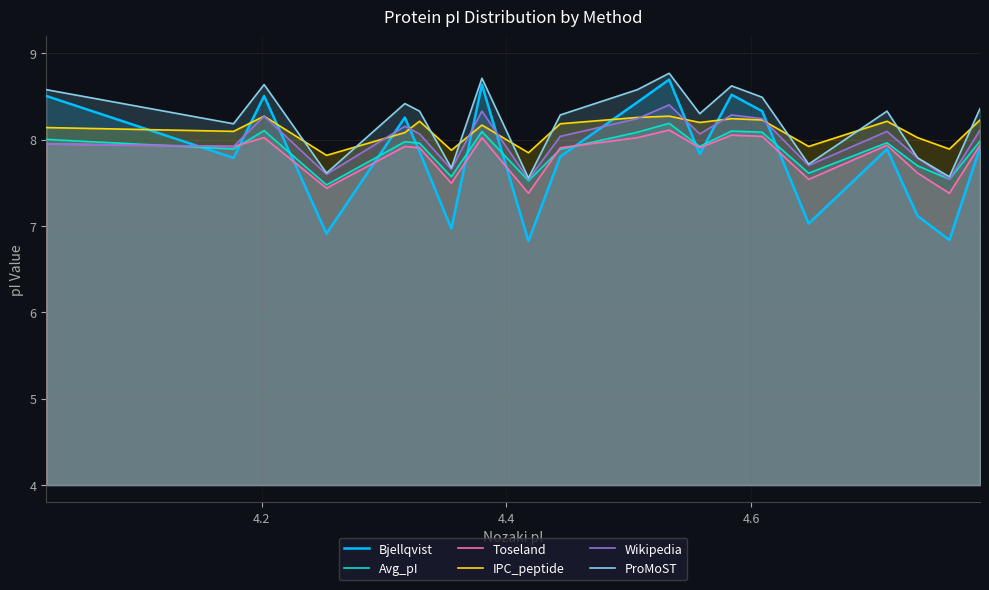

What is the average value of the Wikipedia series?

8.0